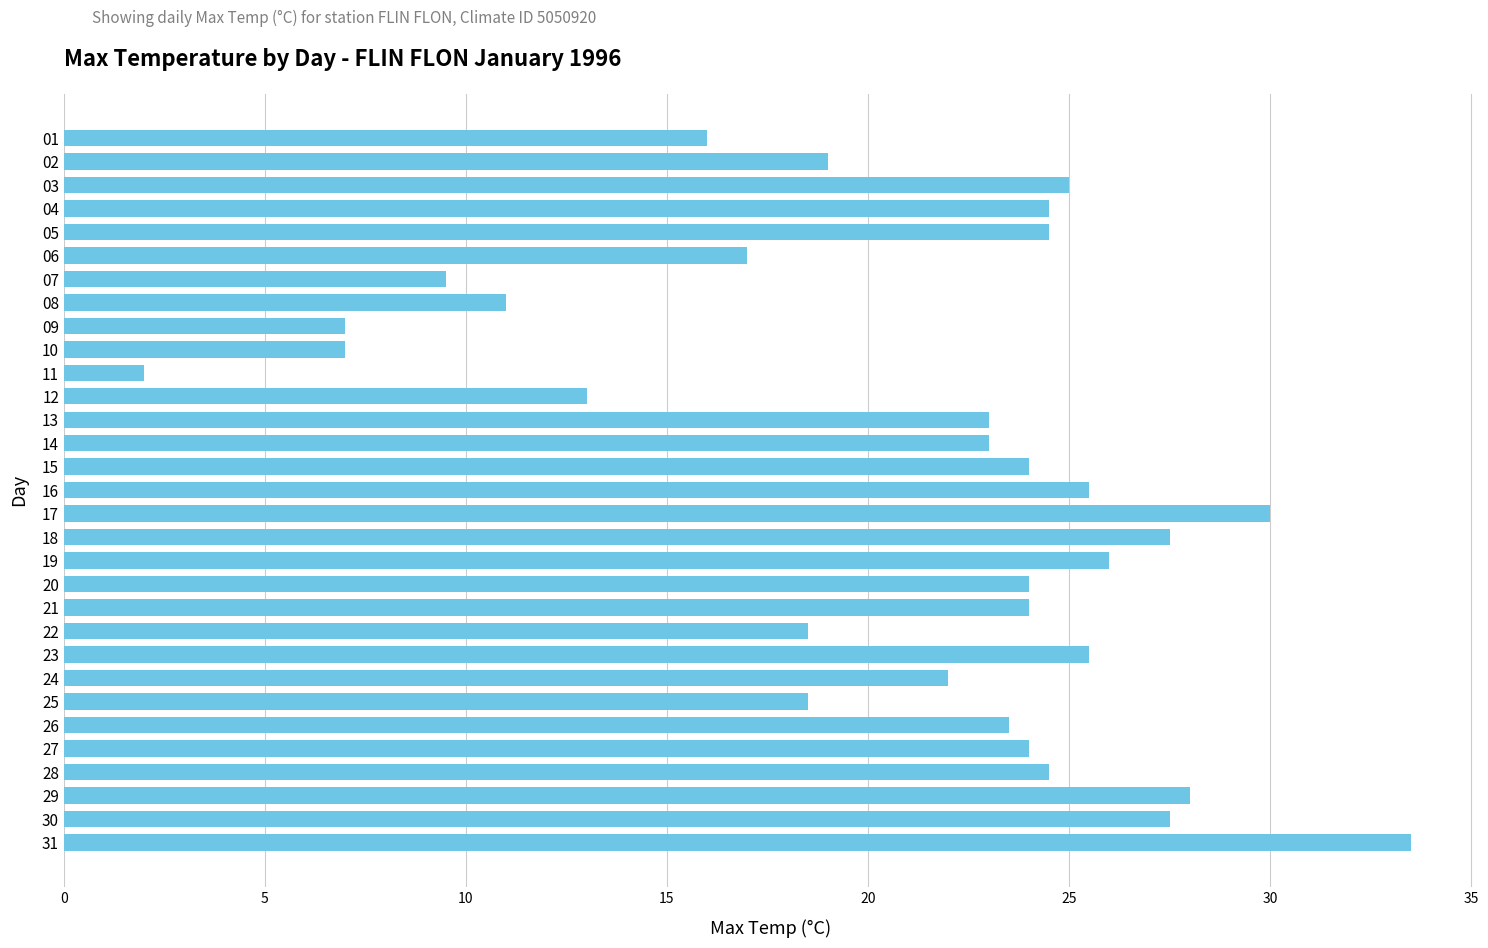

What is the maximum value shown in the chart?

33.5